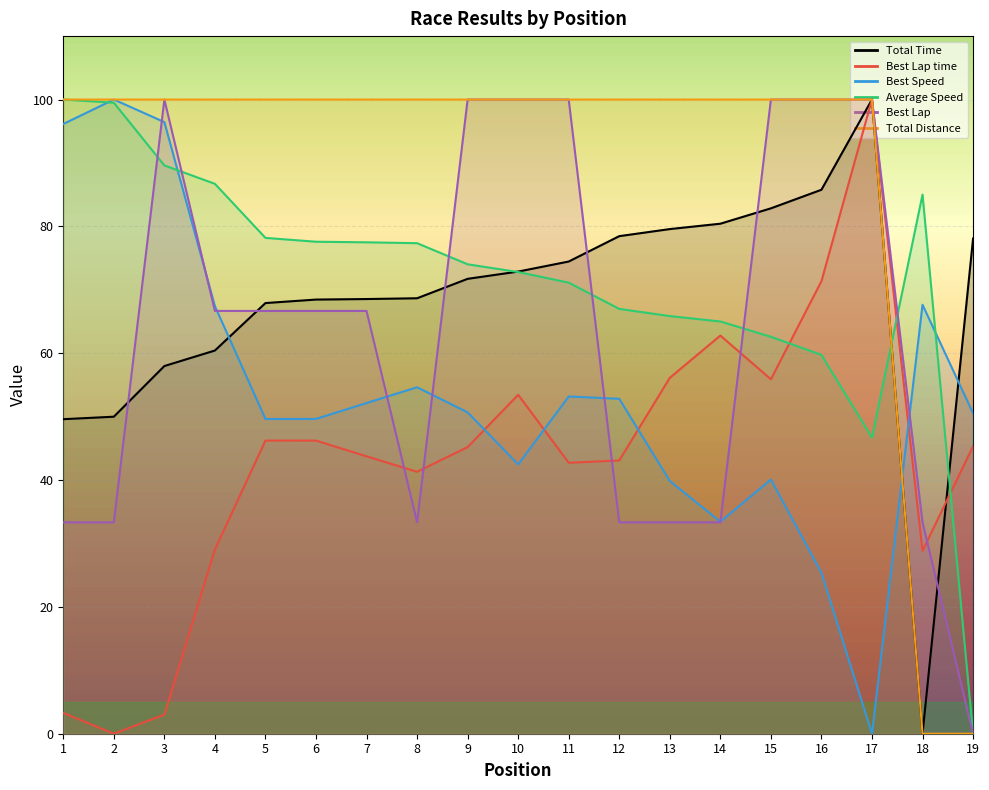

How many interior local peaks does the Best Lap time series have?

4